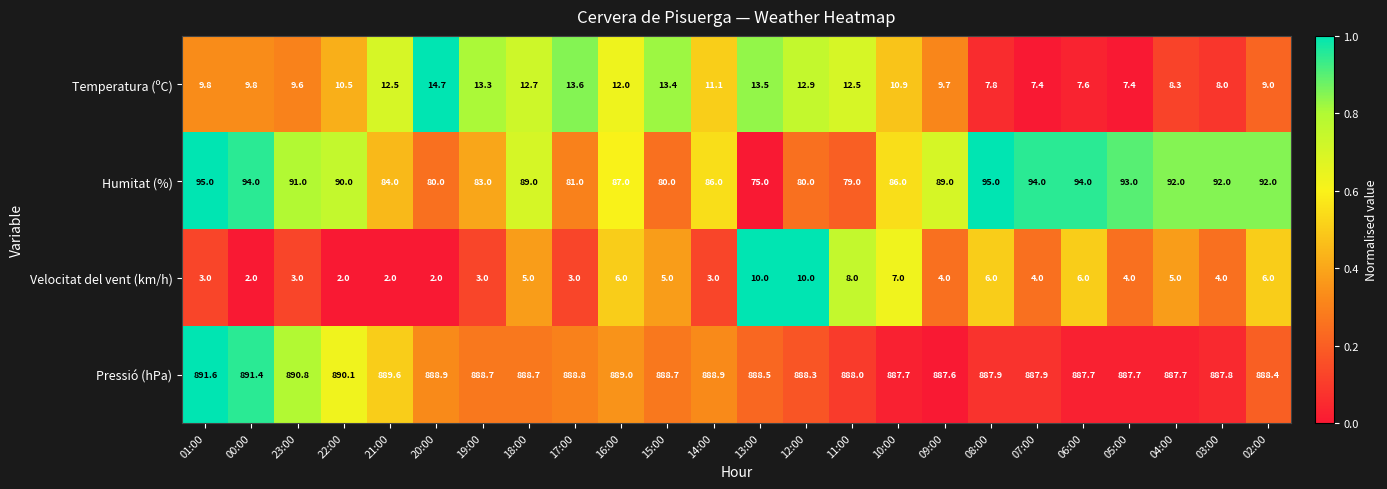

The Velocitat del vent (km/h) series shows 1.7 at 03:00. True or false?

False